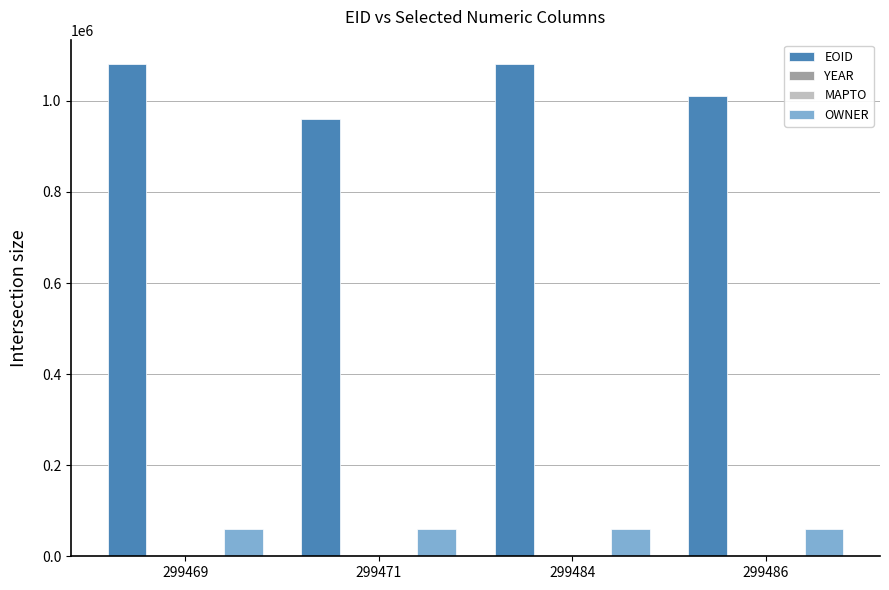

What is the average value of the EOID series?

1033244